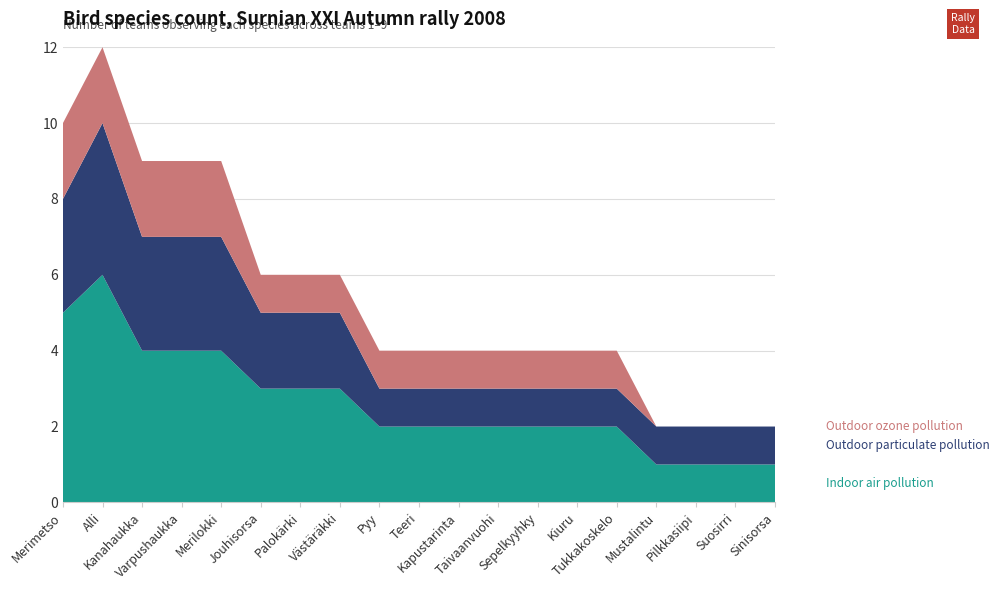

Reading left to right, list all the values displayed in this chart.

Indoor air pollution: 5	6	4	4	4	3	3	3	2	2	2	2	2	2	2	1	1	1	1
Outdoor particulate pollution: 3	4	3	3	3	2	2	2	1	1	1	1	1	1	1	1	1	1	1
Outdoor ozone pollution: 2	2	2	2	2	1	1	1	1	1	1	1	1	1	1	0	0	0	0